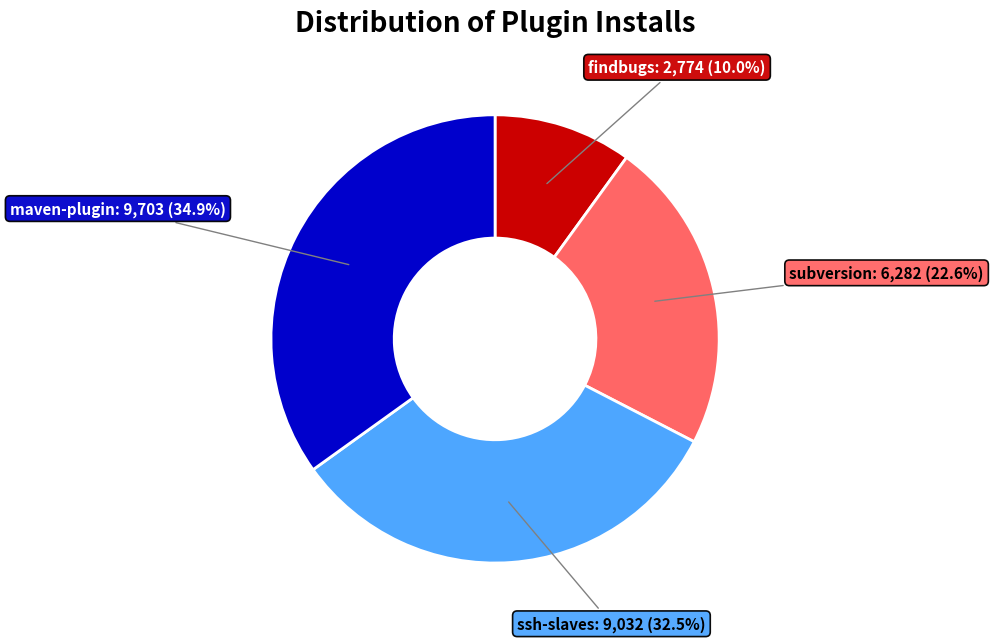

To the nearest percent, what percentage of the pie is findbugs?

10%